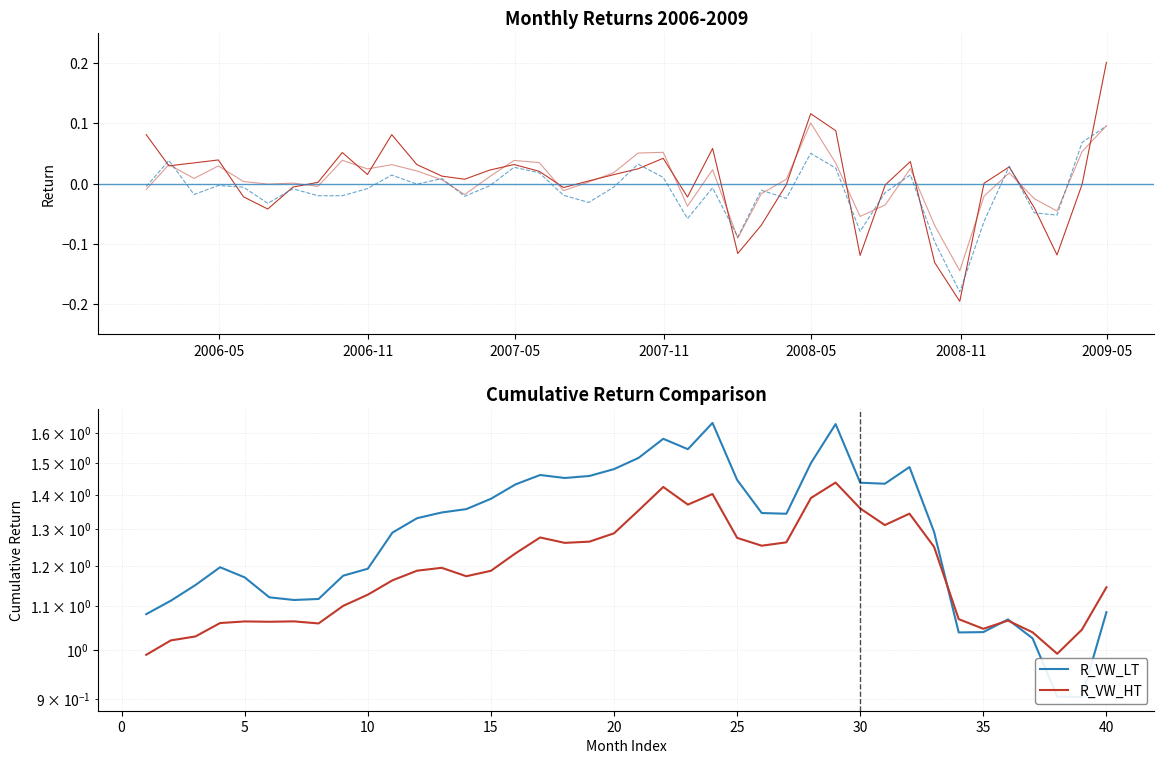

How many data points does each series have?

40